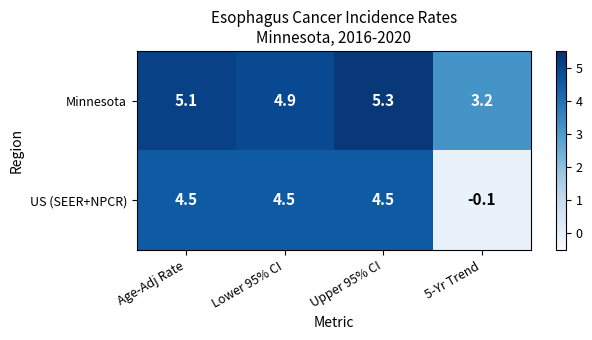

Reading left to right, list all the values displayed in this chart.

Minnesota: 5.1	4.9	5.3	3.2
US (SEER+NPCR): 4.5	4.5	4.5	-0.1